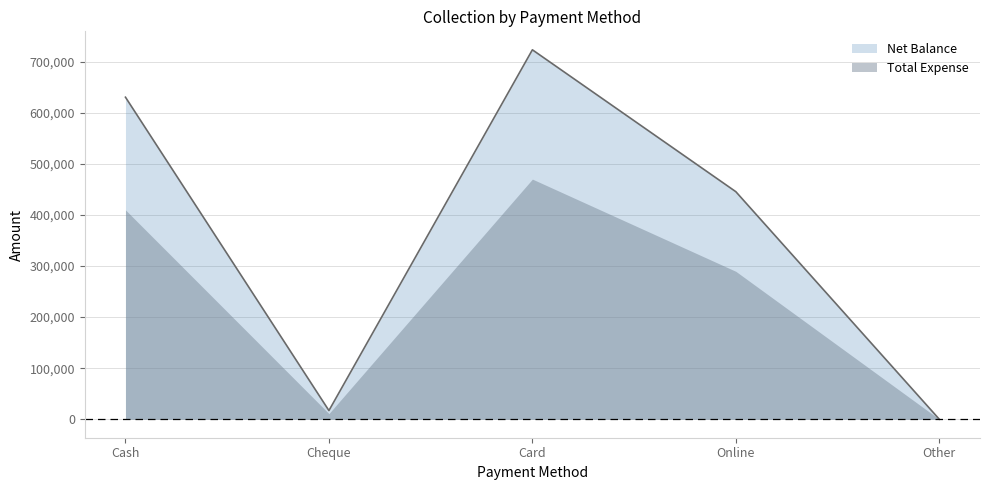

List the labels in order of value, smallest first.

Other, Cheque, Online, Cash, Card